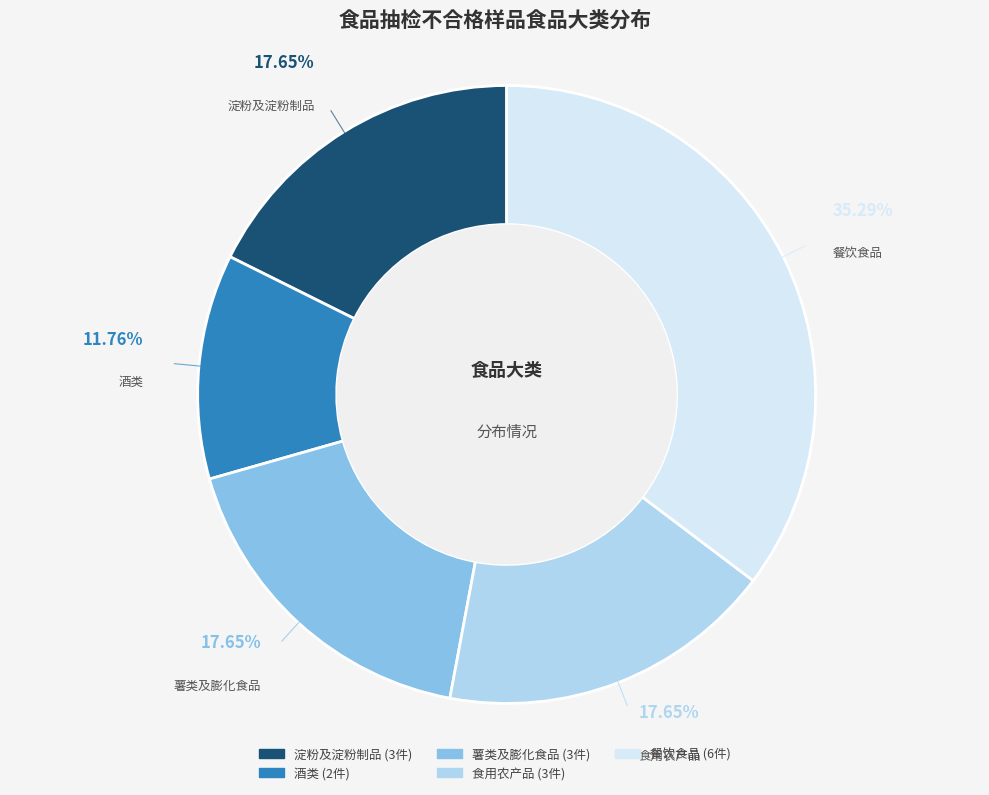

Which category has the biggest portion of the pie?

餐饮食品